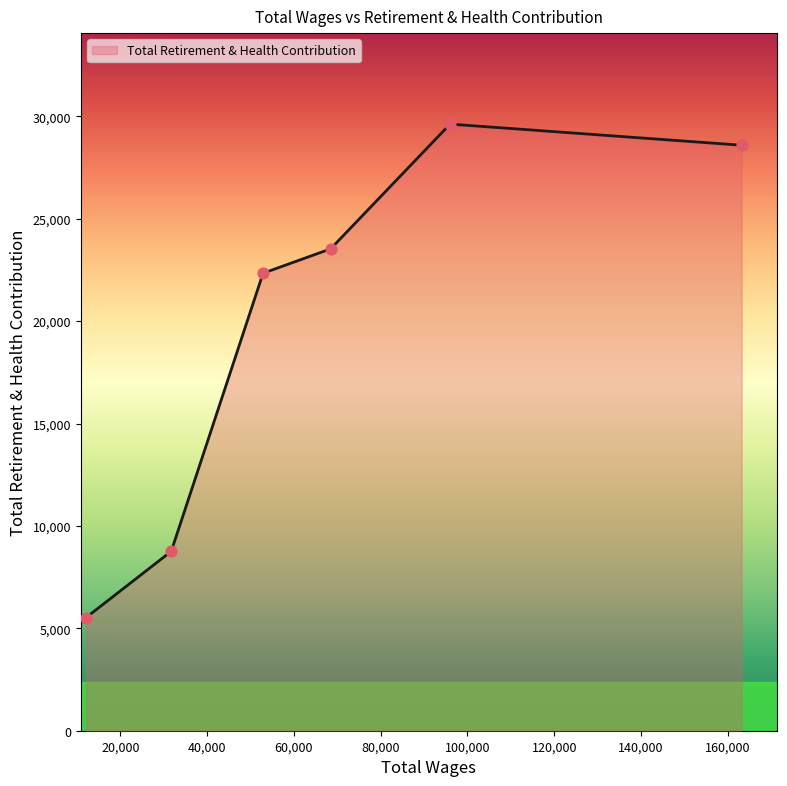

What is the minimum value shown in the chart?

5523